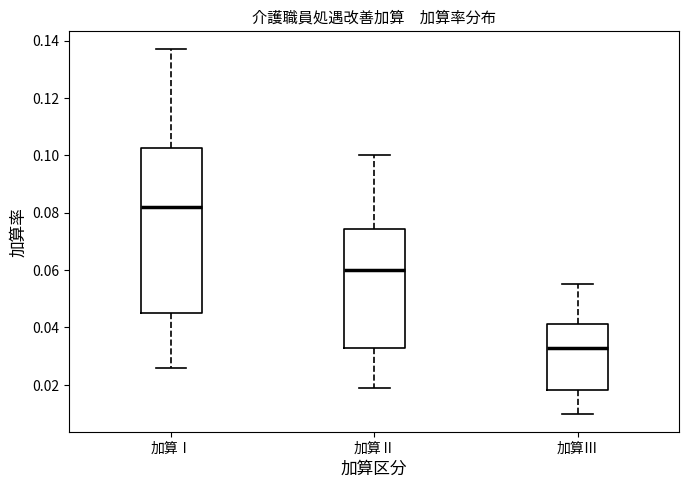

Where is the lower edge of the box for 加算Ⅲ on the y-axis? The values are not printed on the chart, so give them approximately, as read against the axis.

0.018